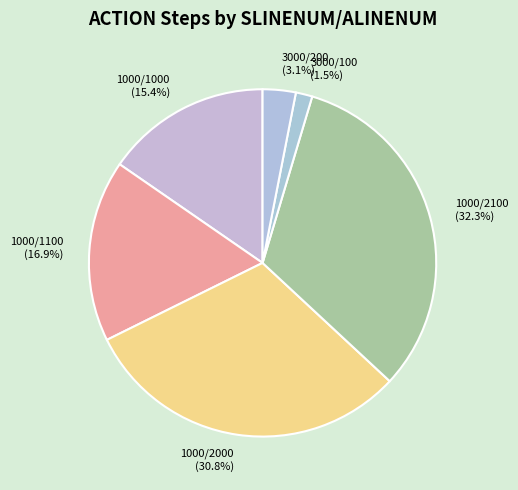

Rank the categories by value from highest to lowest.

1000/2100 (32.3%), 1000/2000 (30.8%), 1000/1100 (16.9%), 1000/1000 (15.4%), 3000/200 (3.1%), 3000/100 (1.5%)